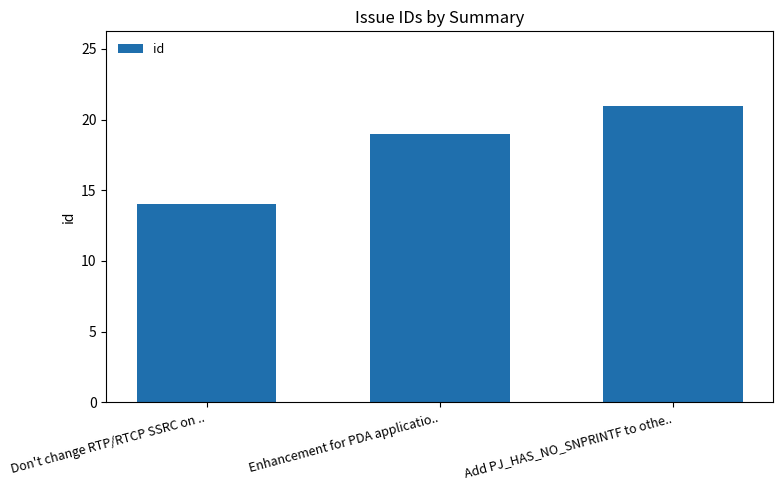

How many bars are there in total?

3